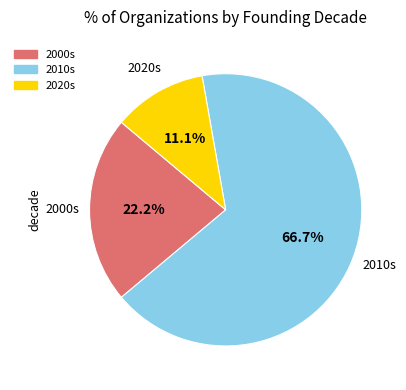

How many slices are in this pie chart?

3